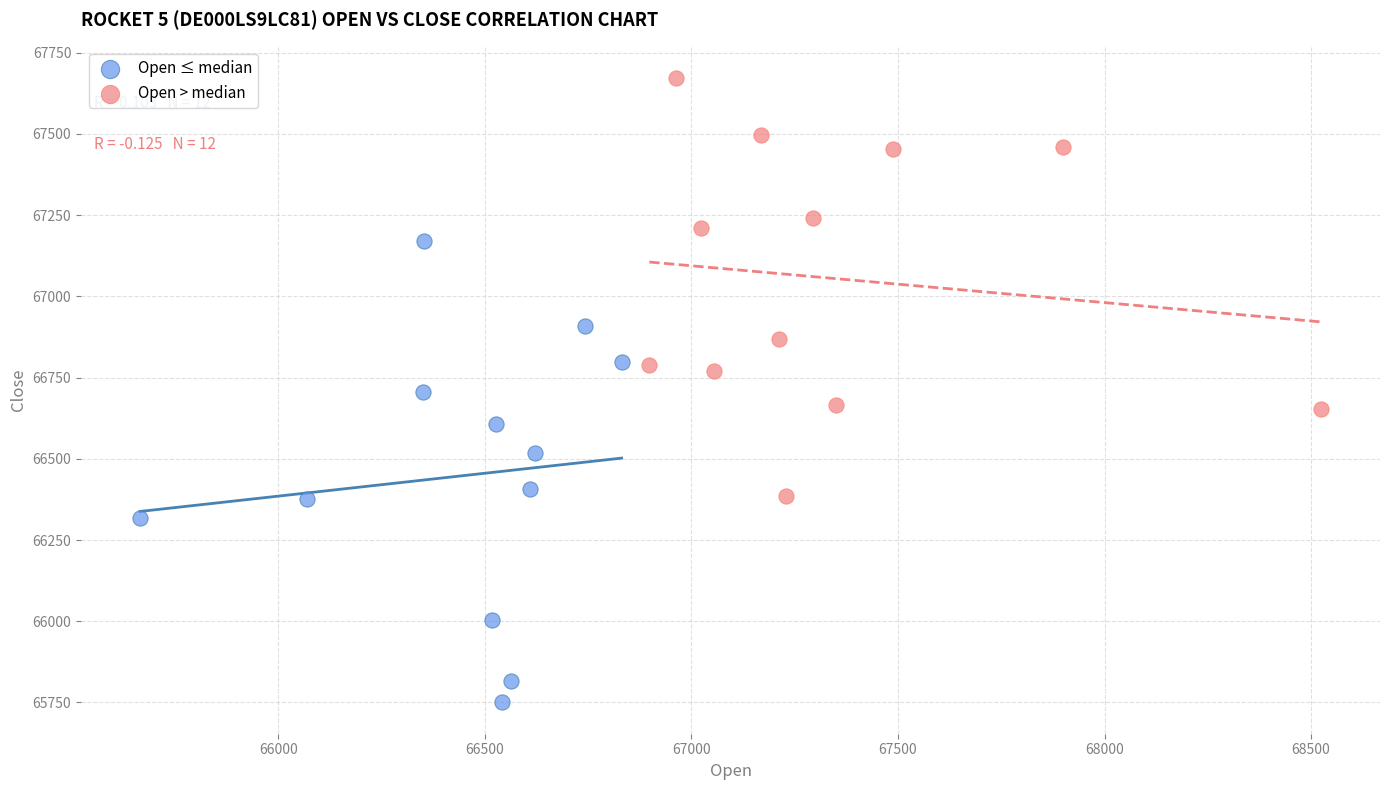

Which series reaches the minimum Y coordinate?

Open ≤ median